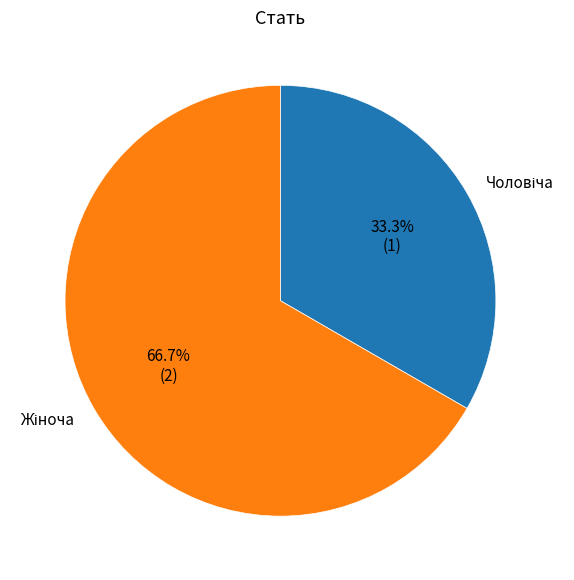

Which category has the smallest portion of the pie?

Чоловіча